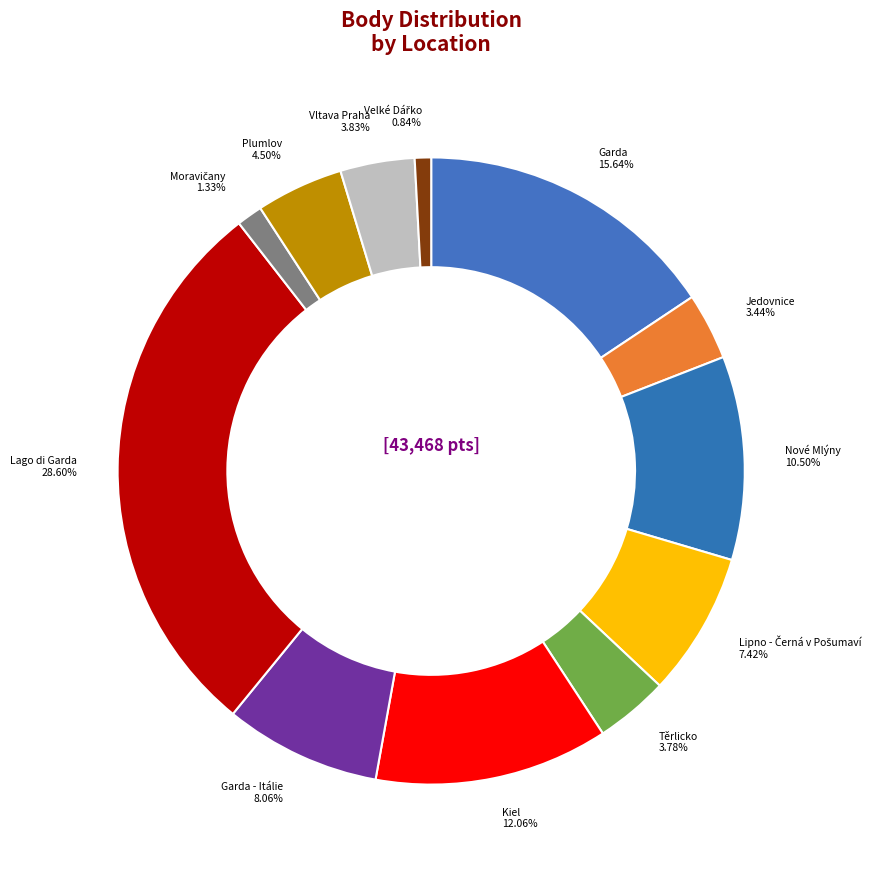

How many segments does this pie chart have?

12